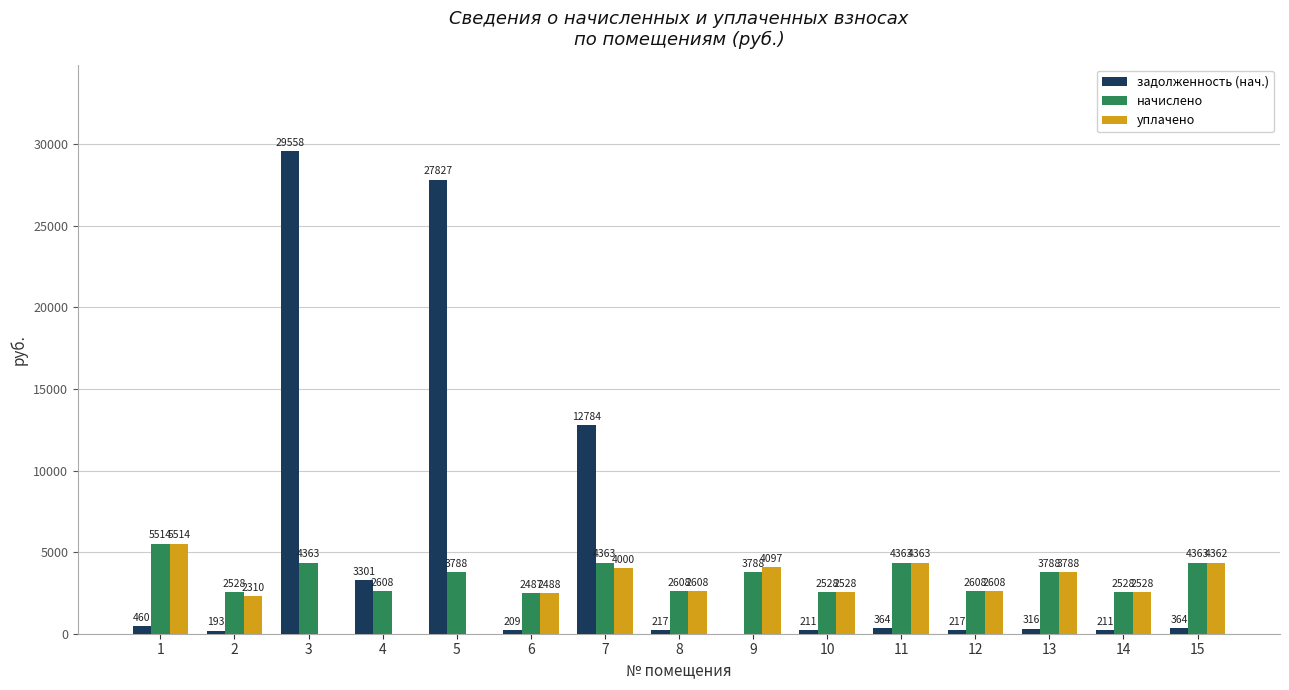

How many positive values does the уплачено series have?

12